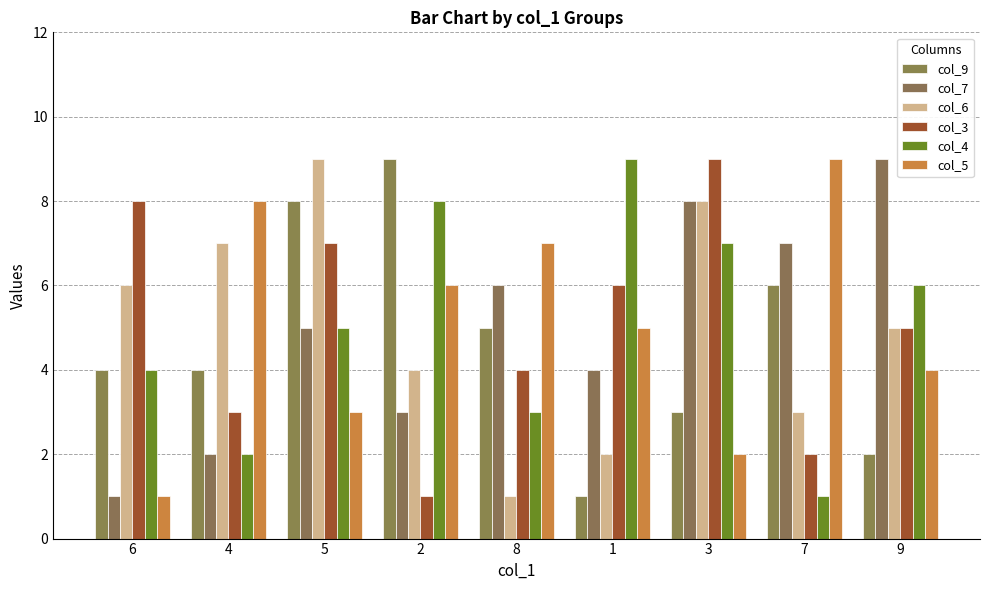

Is the value of col_6 at 5 greater than the value of col_3 at 6?

Yes